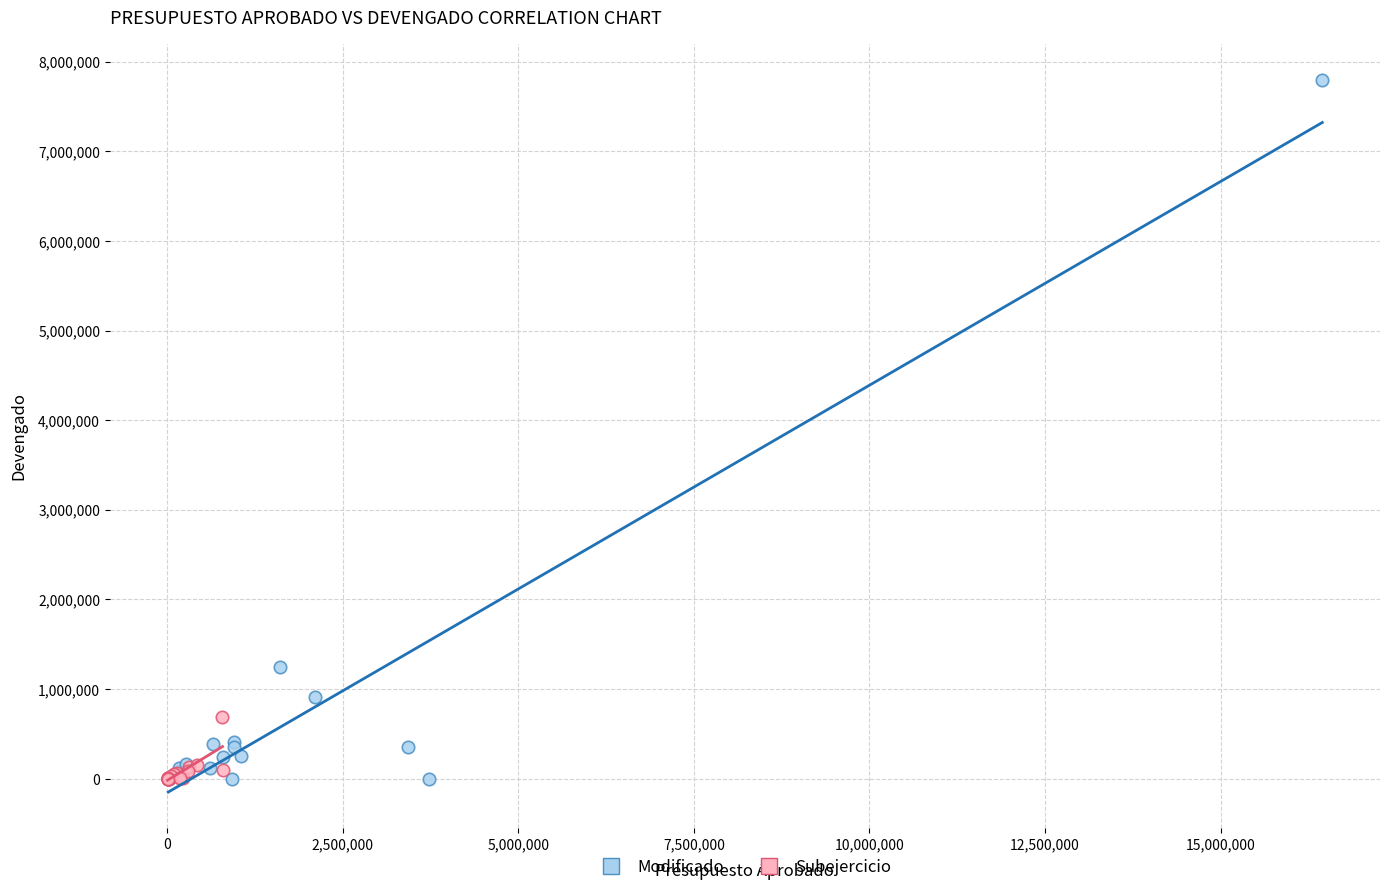

Which series reaches the maximum Y coordinate?

Modificado